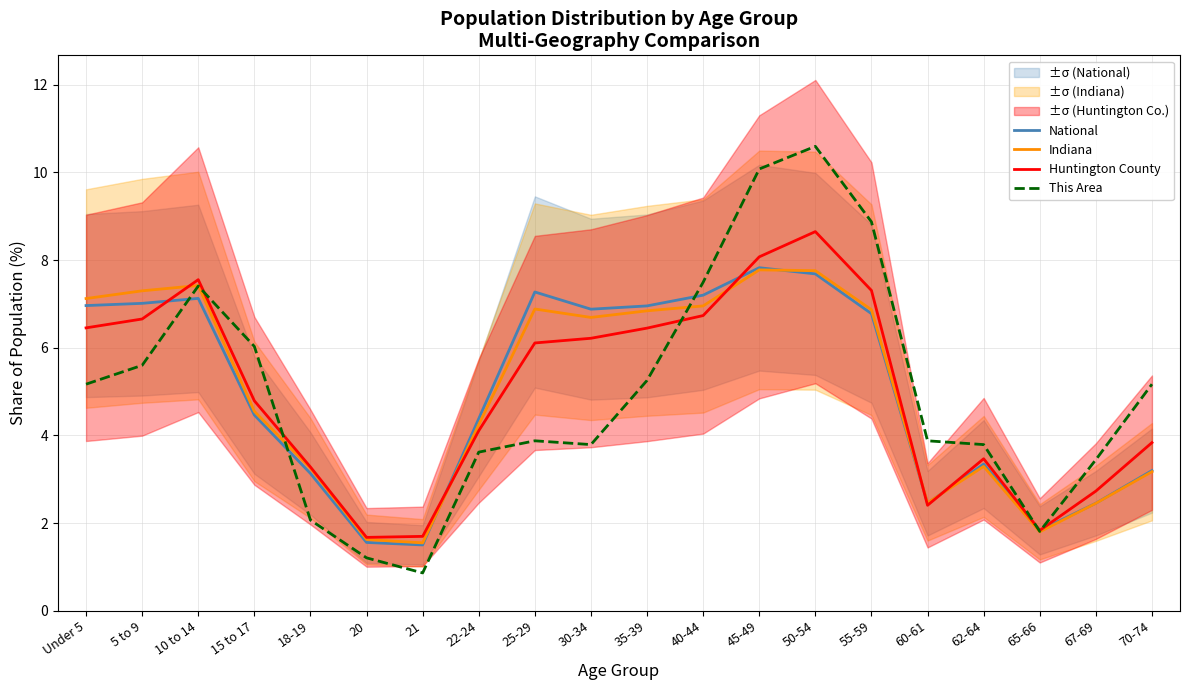

At Under 5, list the series in order from largest to smallest.

Indiana, National, Huntington County, This Area